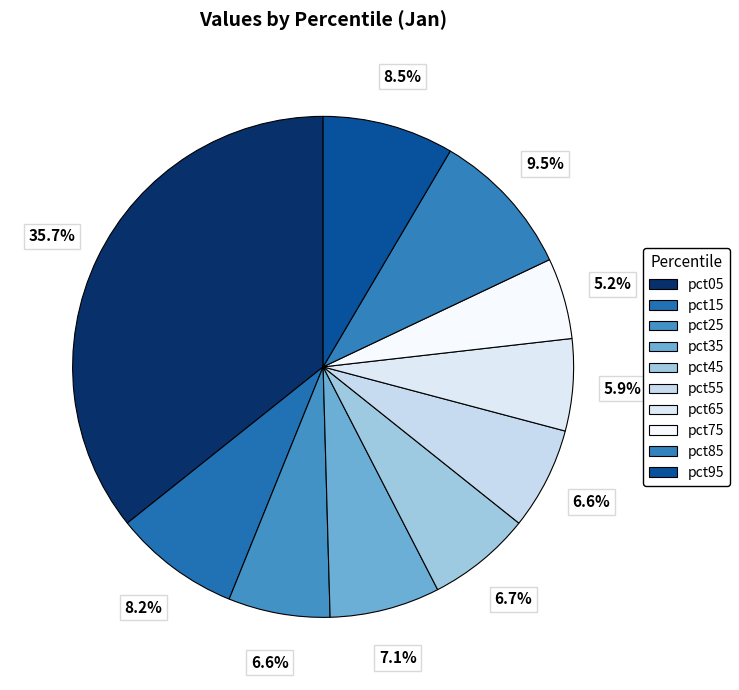

Is pct05 the majority of the pie?

No